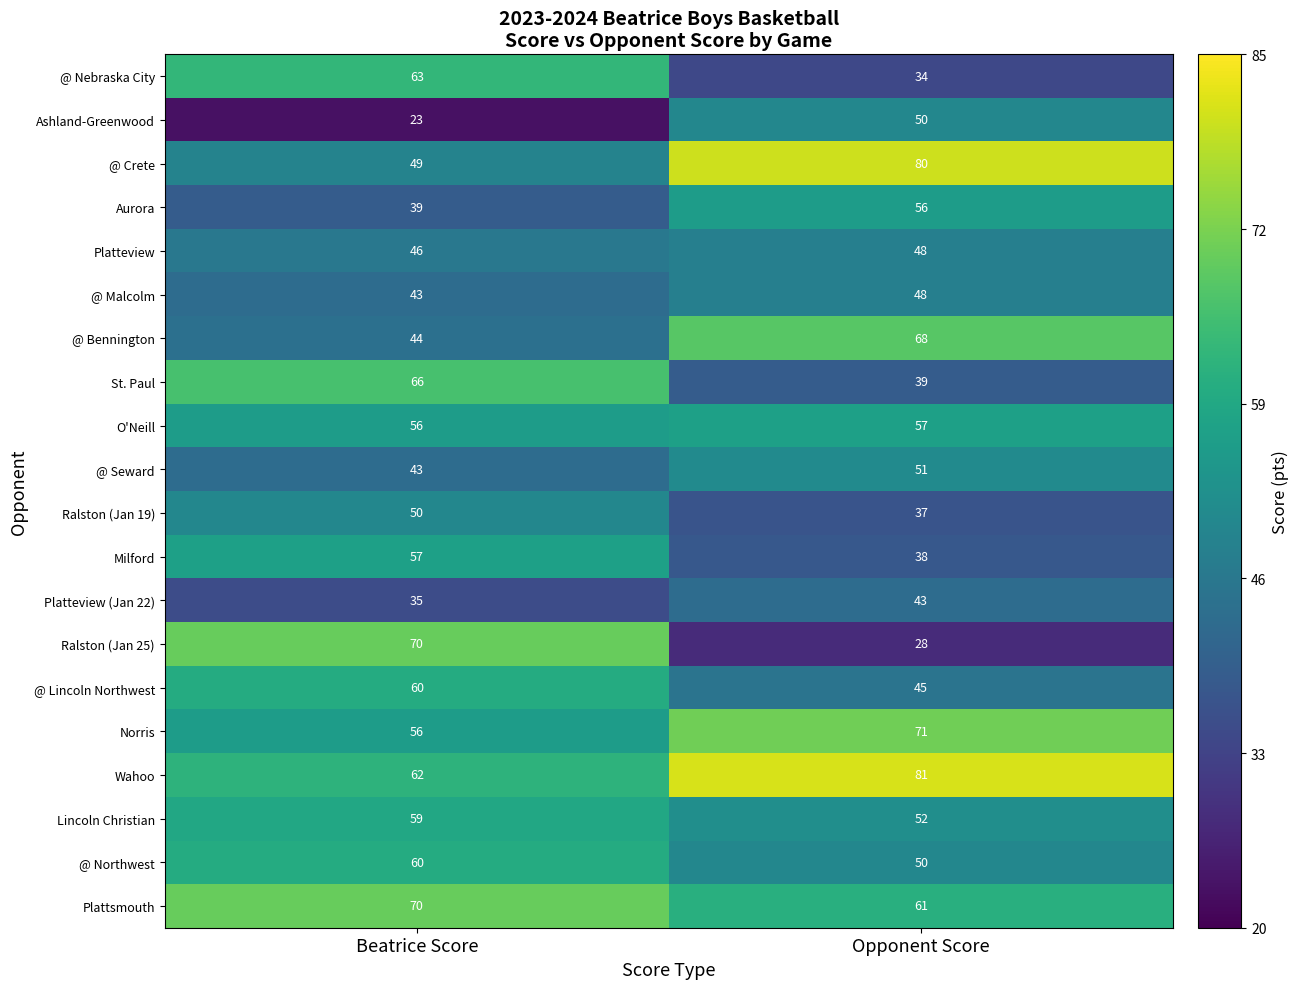

What is the total value across all series at Opponent Score?

1037